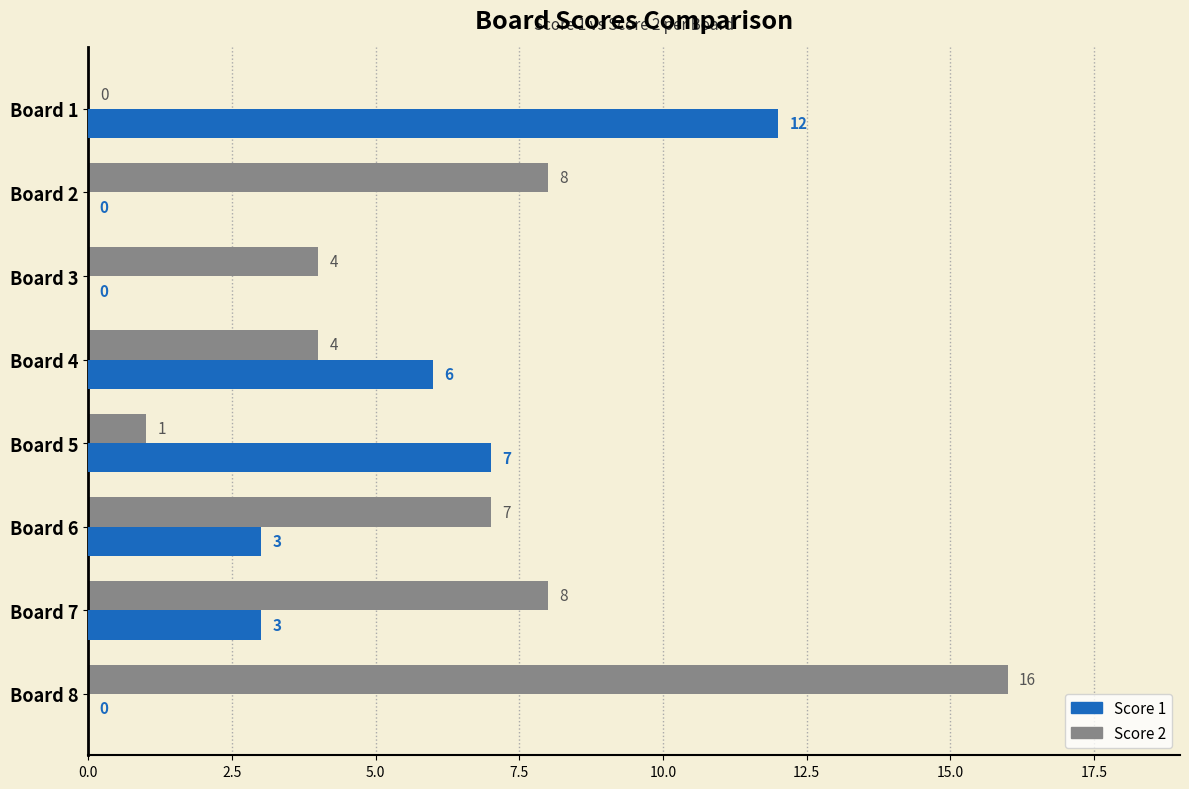

Between Board 1 and Board 5, which series saw the biggest shift?

Score 1